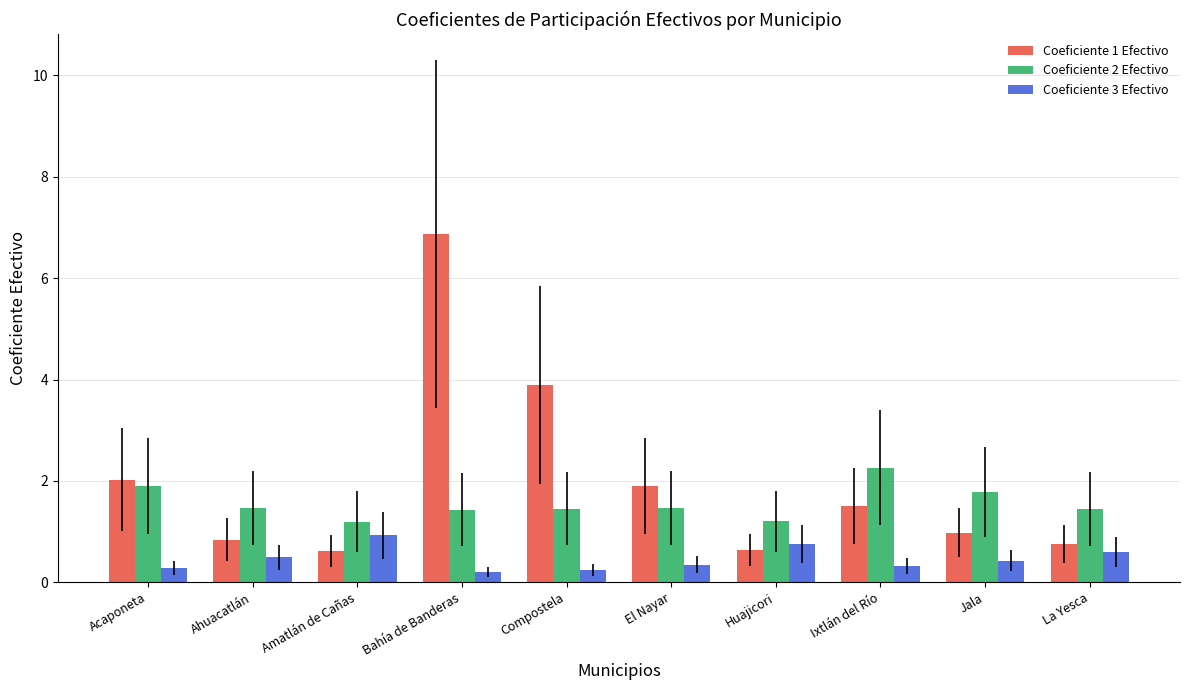

What are all the series names shown in the legend?

Coeficiente 1 Efectivo, Coeficiente 2 Efectivo, Coeficiente 3 Efectivo